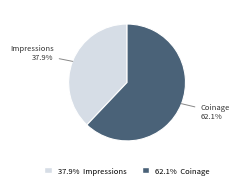

Is there a majority slice in this chart?

Yes